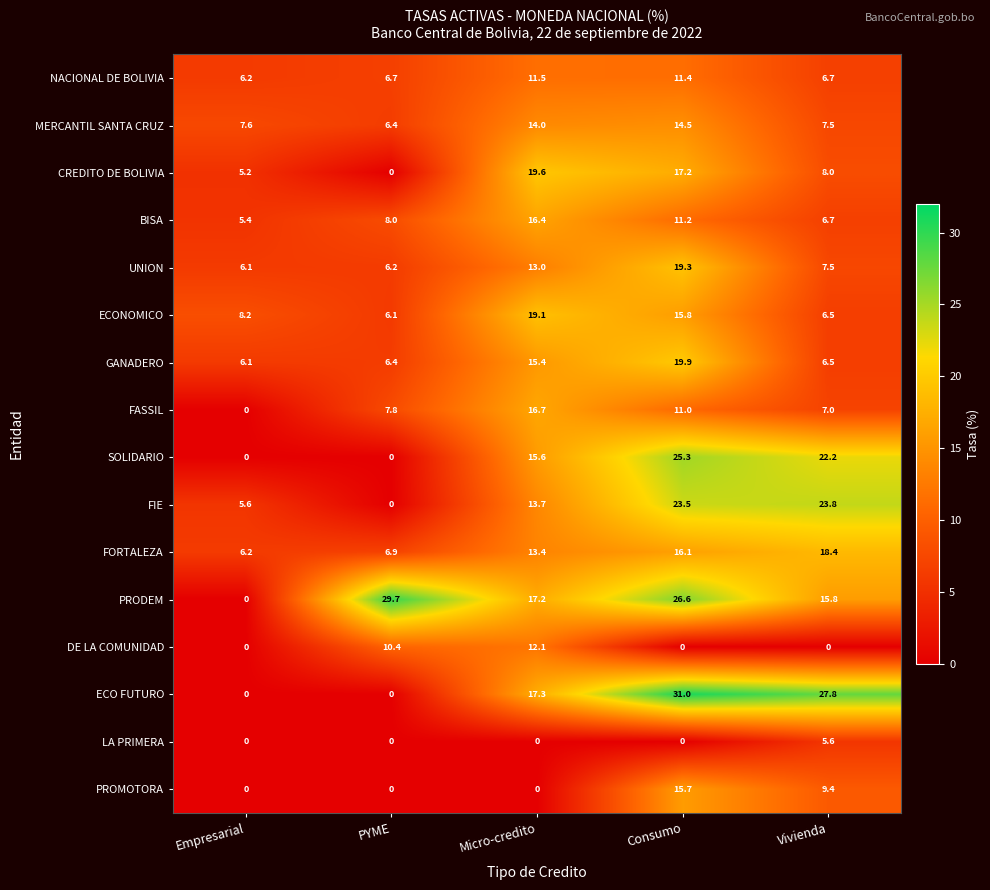

Which series changed the most between PYME and Micro-credito?

CREDITO DE BOLIVIA